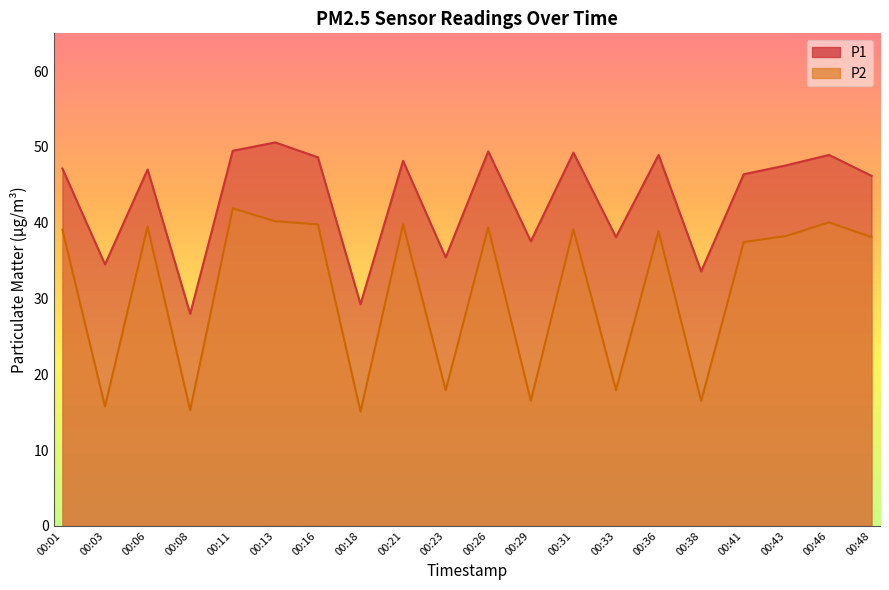

Is it true that P1 equals 35.4 at 00:23?

True